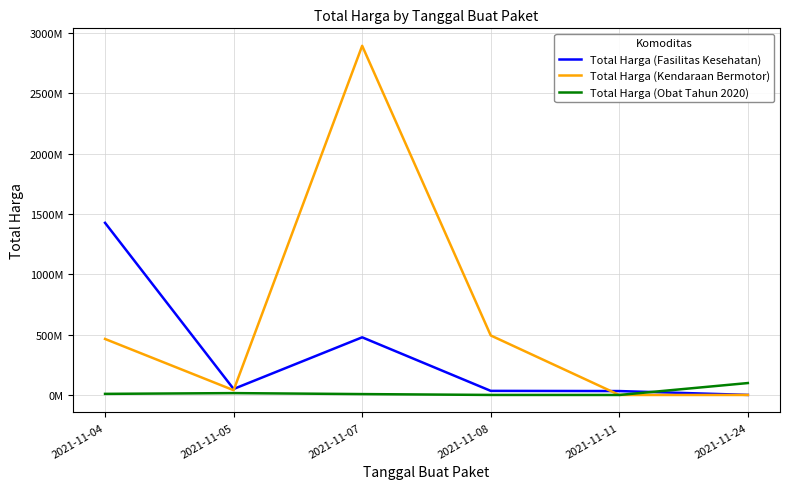

What is the difference between the maximum and minimum values in the Total Harga (Obat Tahun 2020) series?

98694570